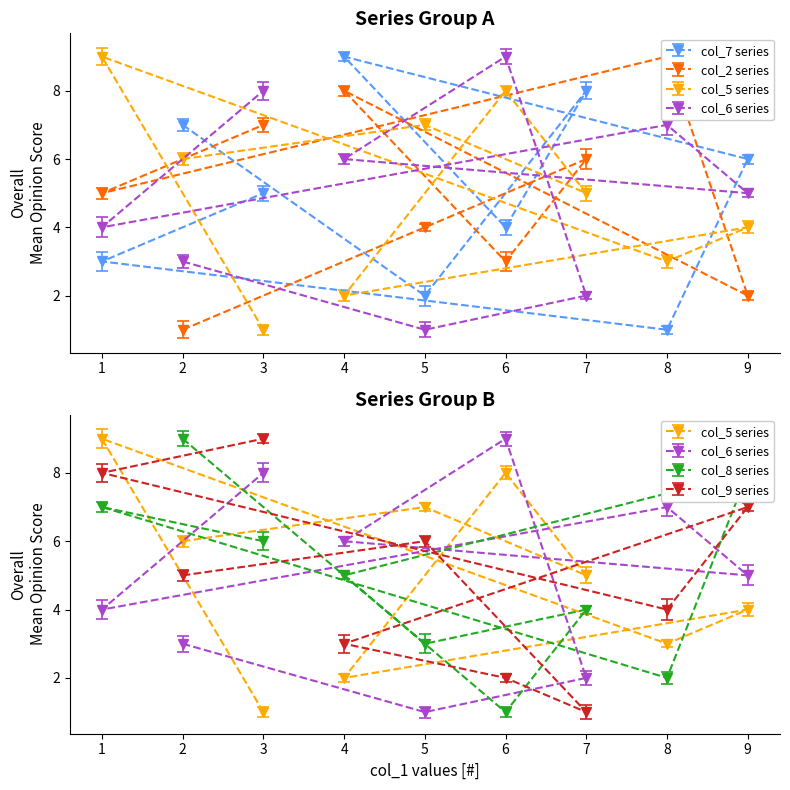

Which label corresponds to the smallest value in the chart?

8